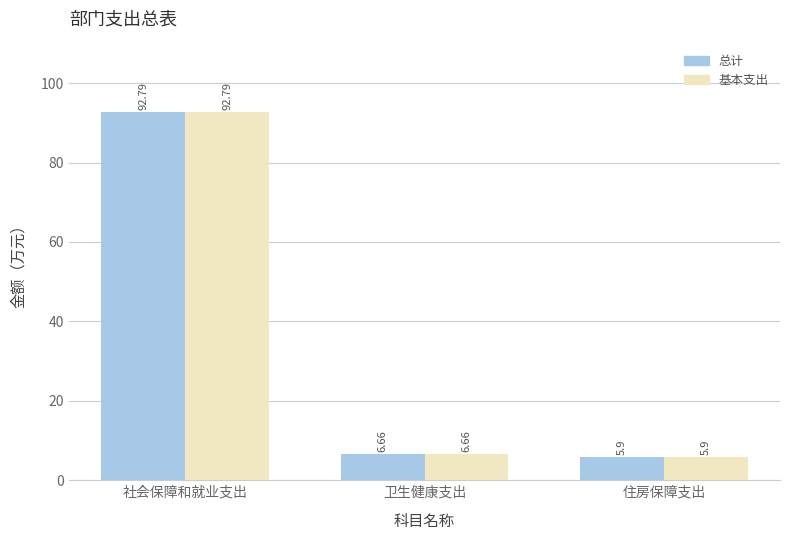

Is the value of 总计 at 住房保障支出 greater than the value of 基本支出 at 卫生健康支出?

No